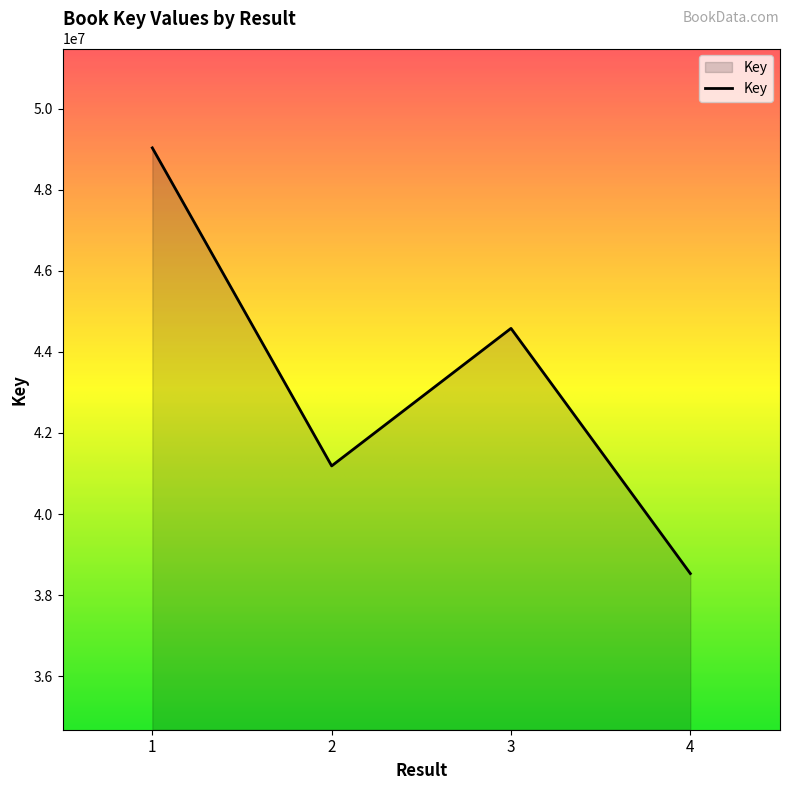

At which label is the value closest to 43782758?

3